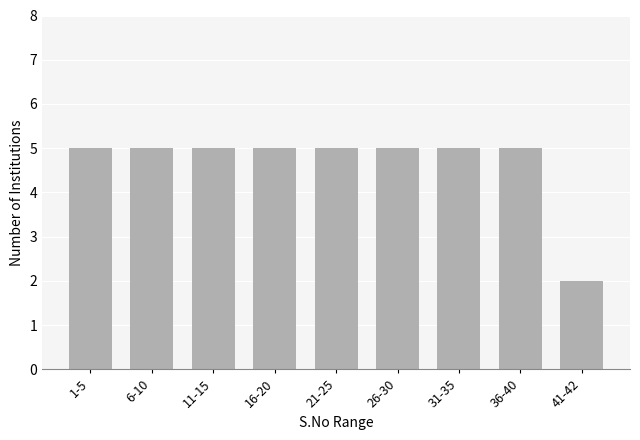

Reading right to left, transcribe all the data shown in this chart.

2	5	5	5	5	5	5	5	5